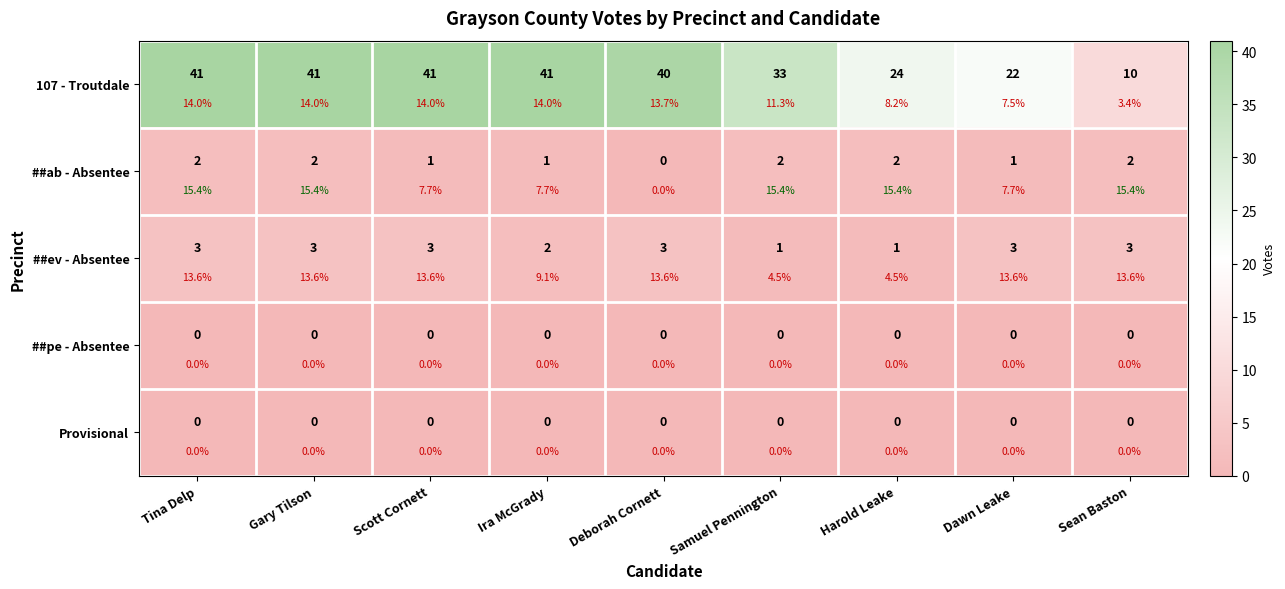

What is the difference between the second highest and minimum values in the ##ab - Absentee series?

2